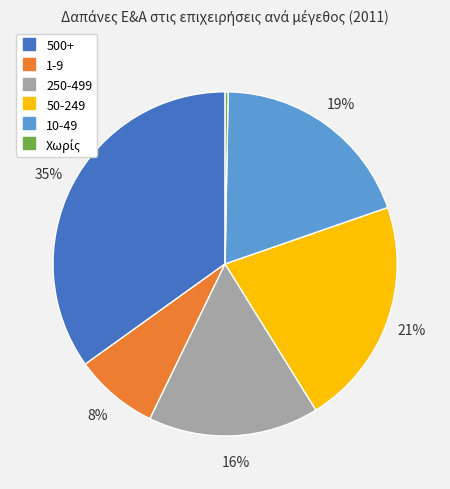

To the nearest percent, what is the difference between the largest and smallest slice percentages?

35%